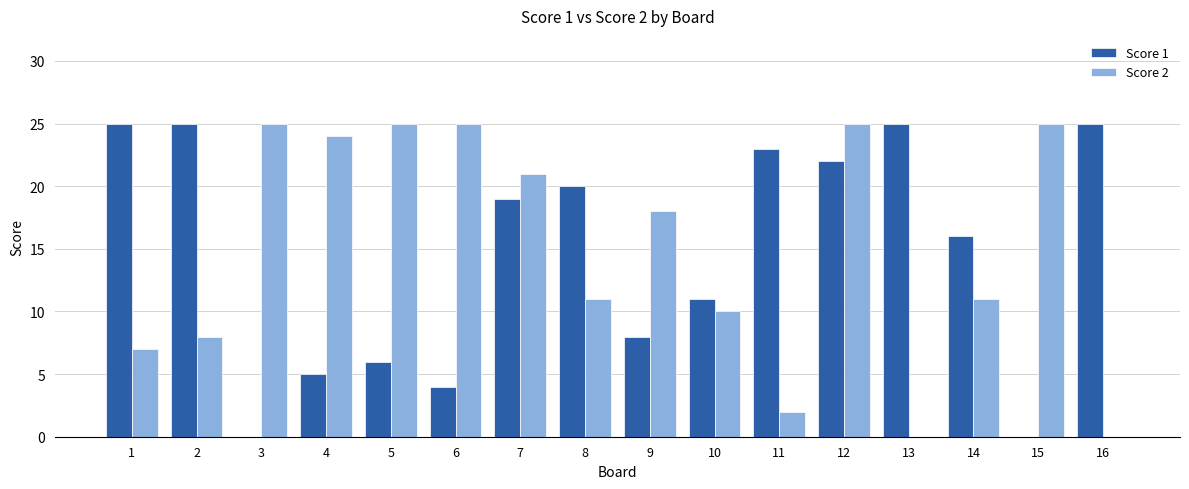

Are the bars horizontal?

No